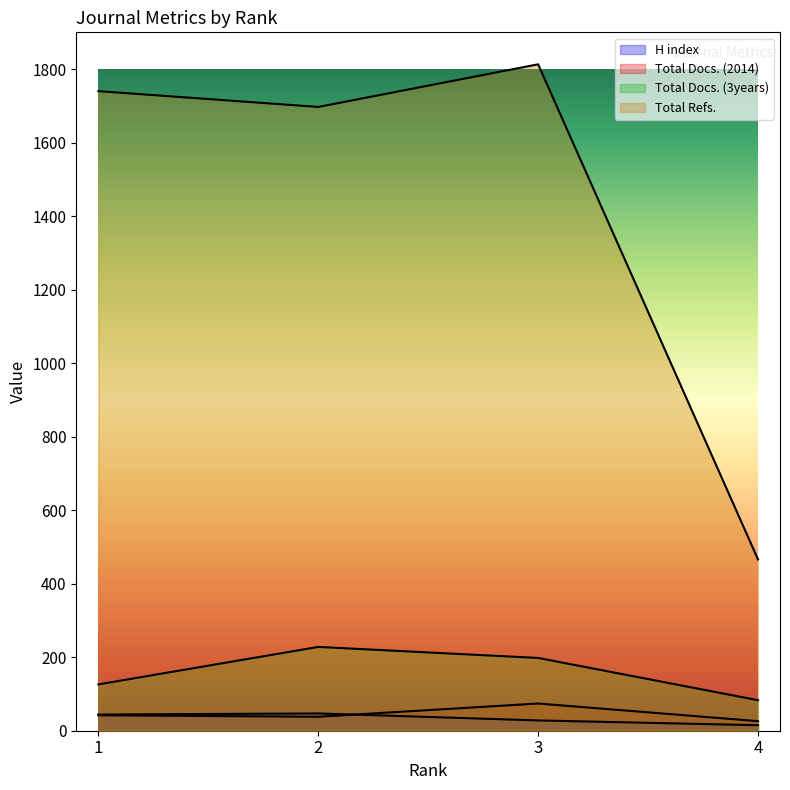

Reading left to right, transcribe all the data shown in this chart.

H index: 44	47	28	15
Total Docs. (2014): 42	38	74	26
Total Docs. (3years): 126	228	198	83
Total Refs.: 1740	1697	1813	466